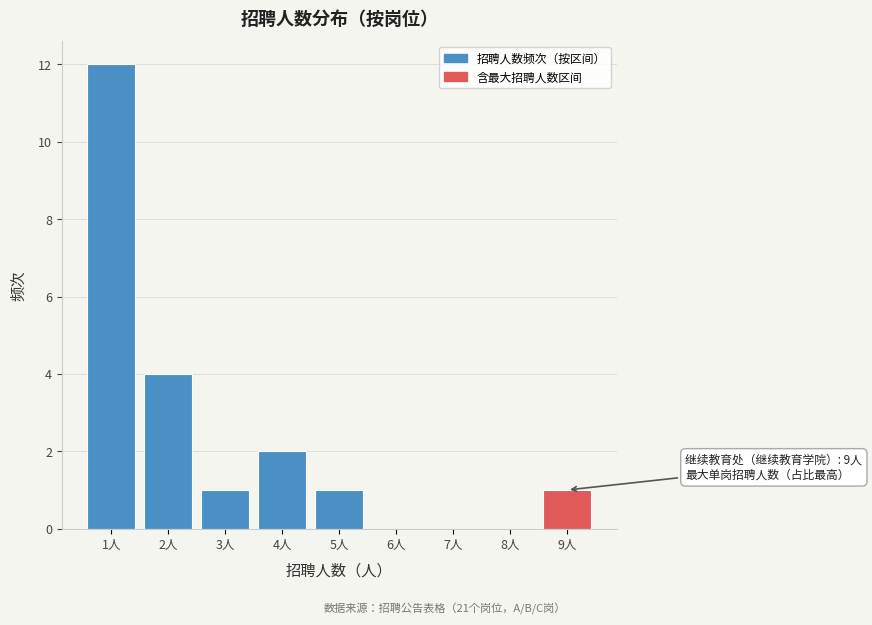

Reading left to right, what are all the values shown in this chart?

1人=12	2人=4	3人=1	4人=2	5人=1	6人=0	7人=0	8人=0	9人=1